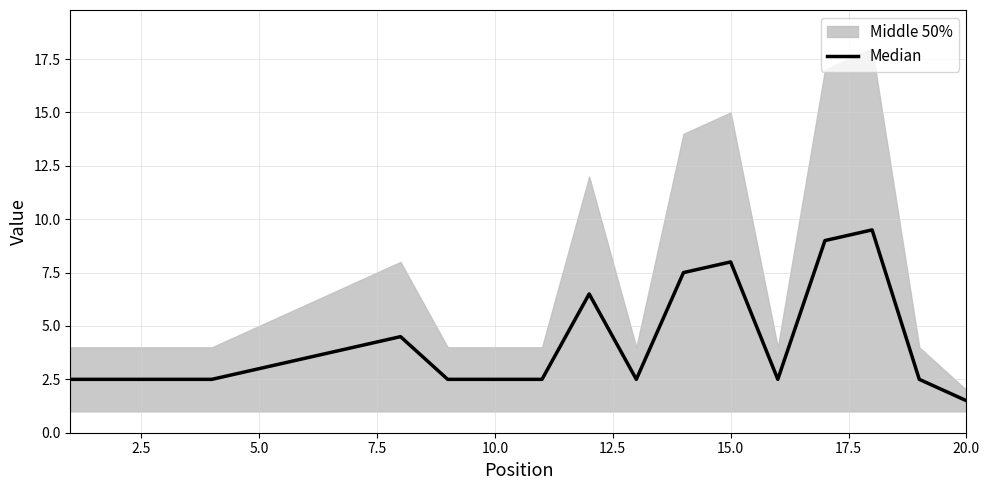

Between 5.0 and 20.0, which is larger?

5.0